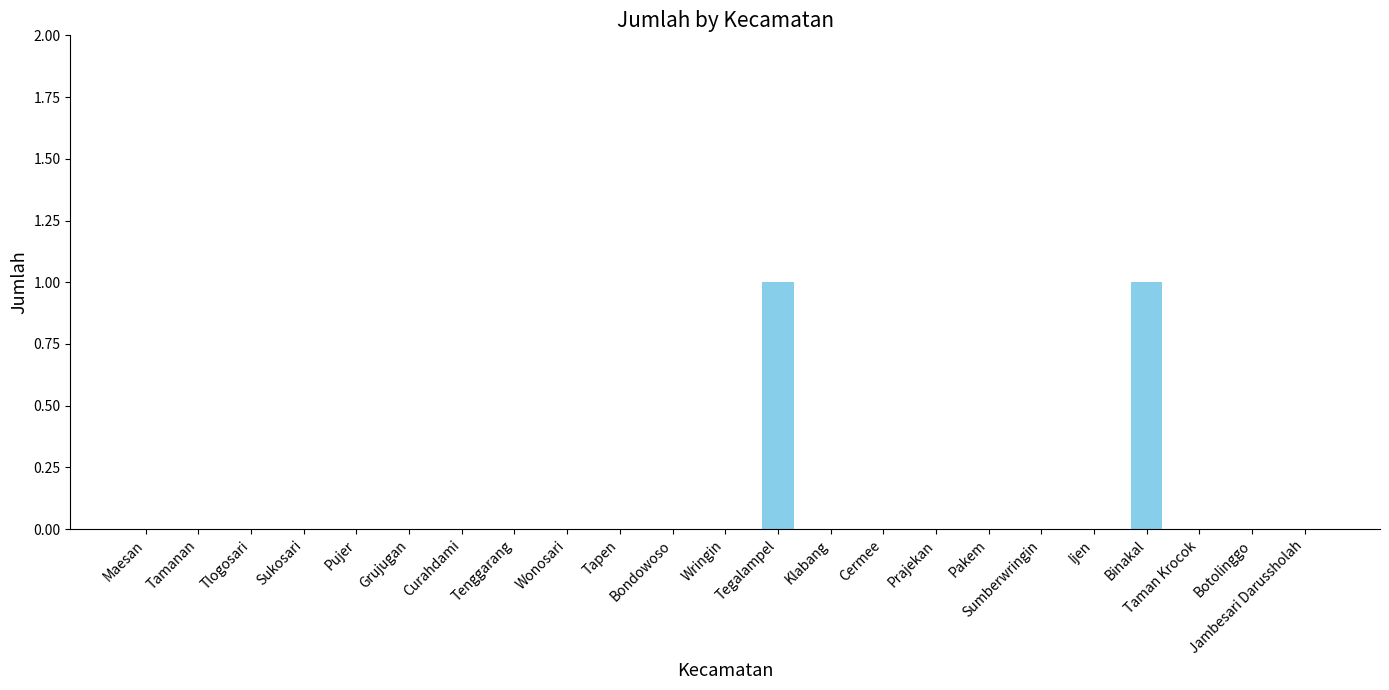

Is it true that the value at Bondowoso is -1?

False